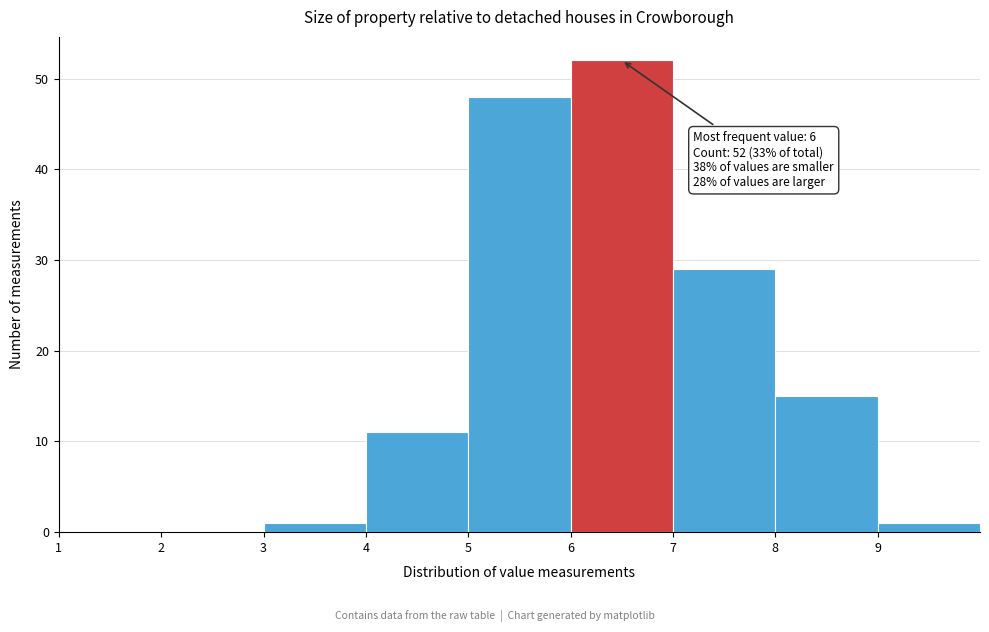

Which range on the x-axis has the tallest bar?

6 to 7